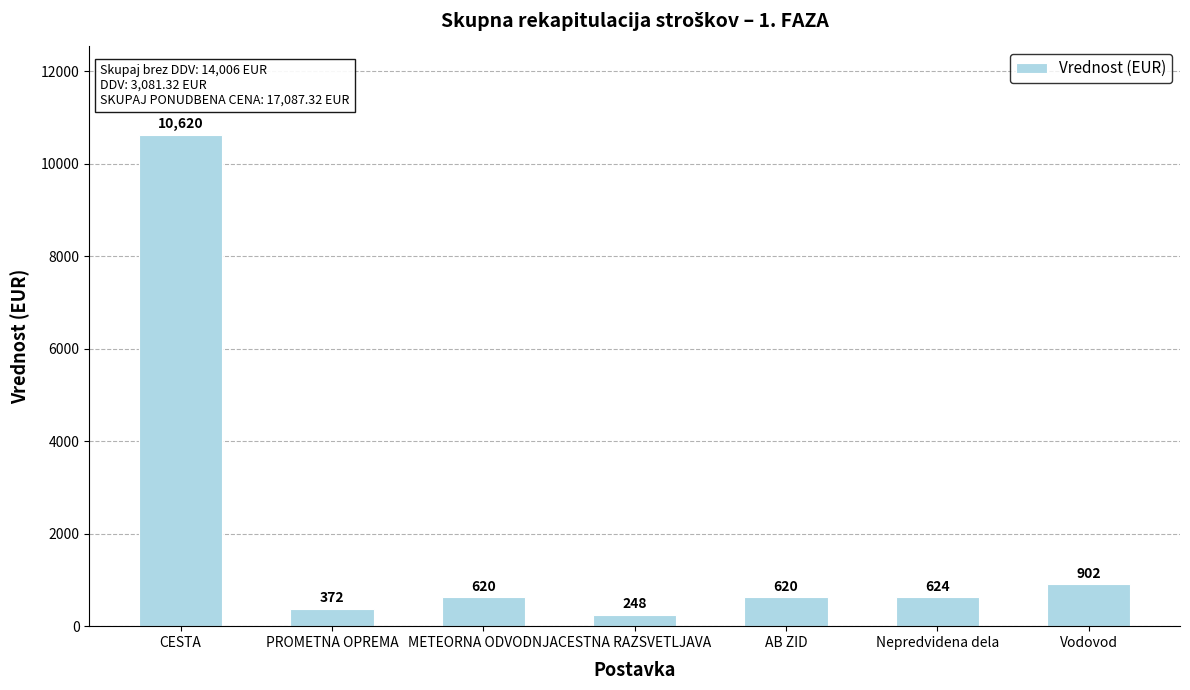

How many values are below 620?

2